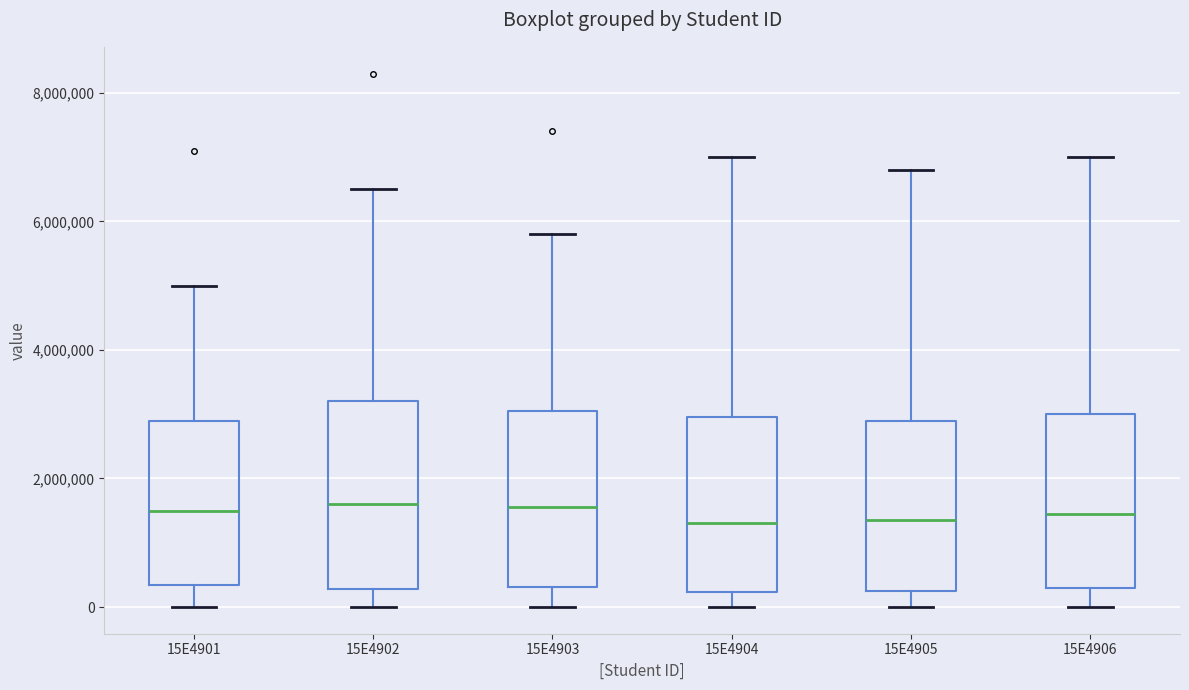

Where is the lower edge of the box at x = 15E4904 on the y-axis? The values are not printed on the chart, so give them approximately, as read against the axis.

200000